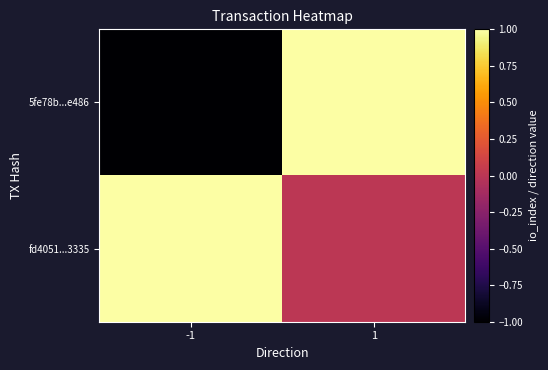

At which category is the sum across all series the highest?

1